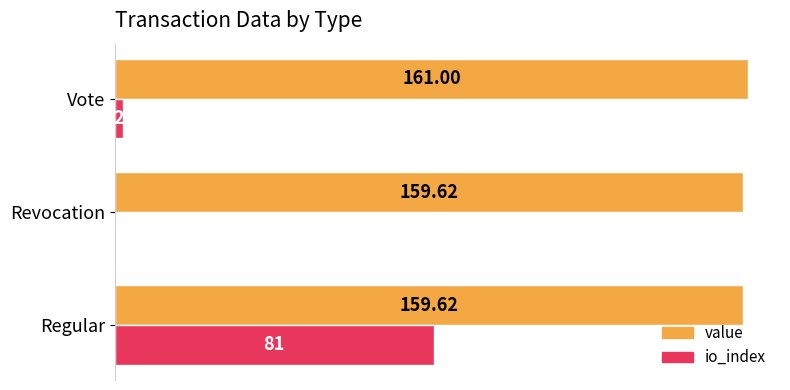

At which category is the sum across all series the highest?

Regular